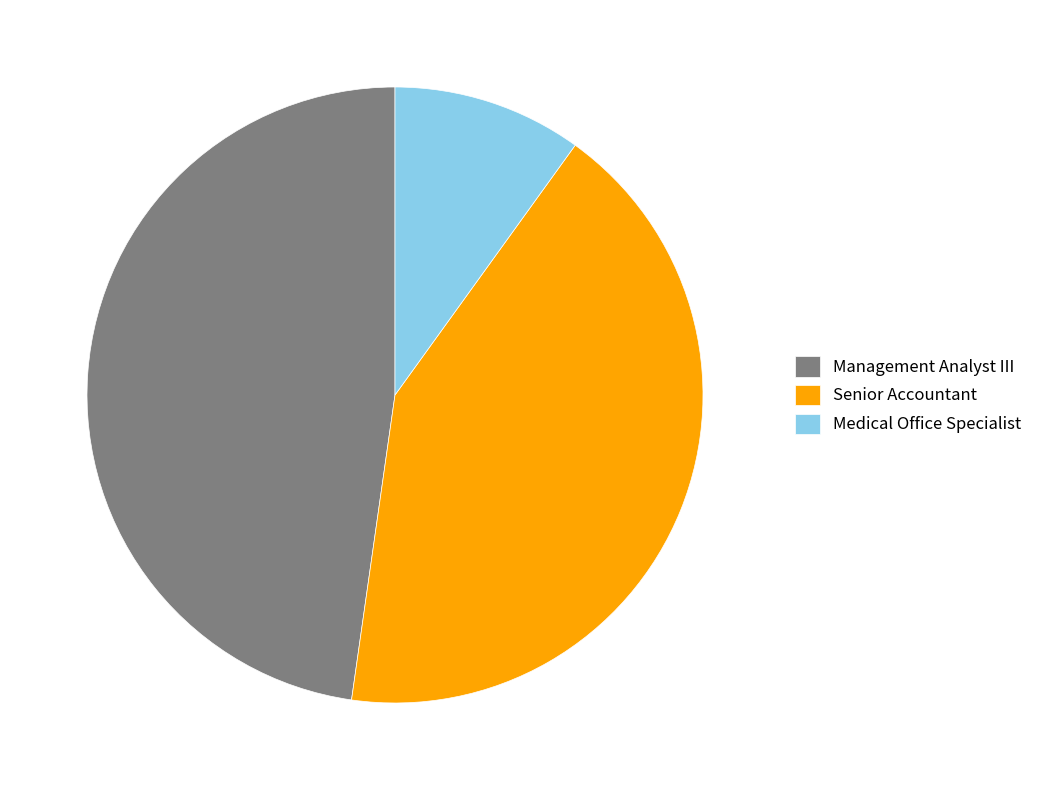

What is the smallest slice in the pie chart?

Medical Office Specialist